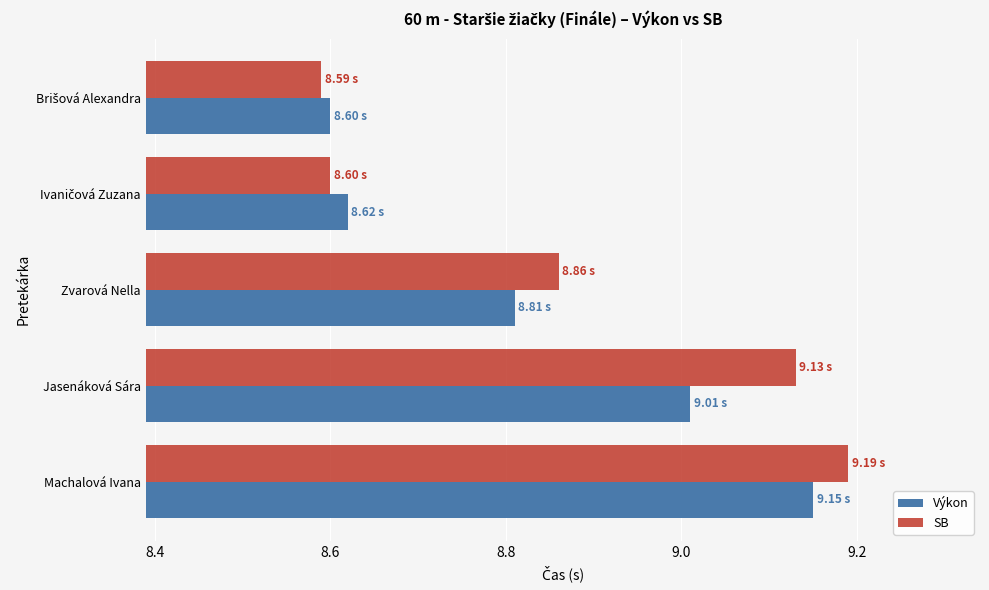

What is the difference between the maximum and minimum values in the SB series?

0.6